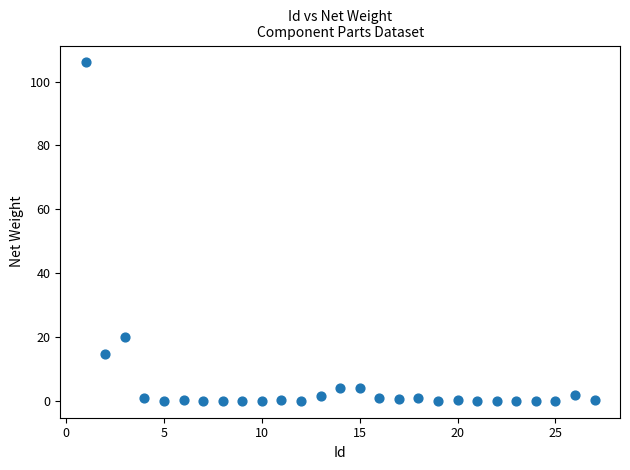

What is the range of X values (max minus min)?

26.0